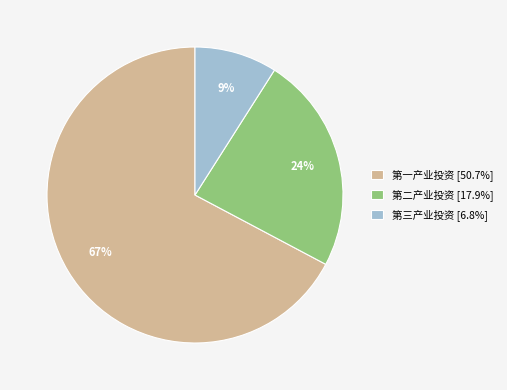

To the nearest percent, what percentage of the pie is 第二产业投资?

24%